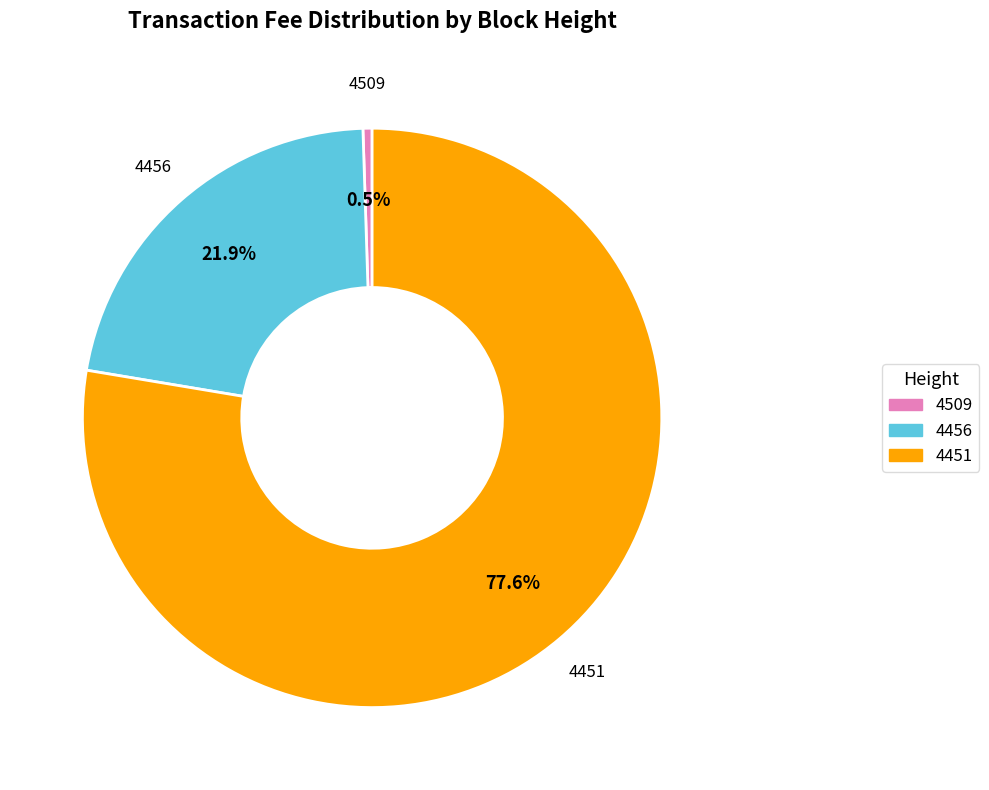

To the nearest percent, what percentage of the pie is 4456?

22%